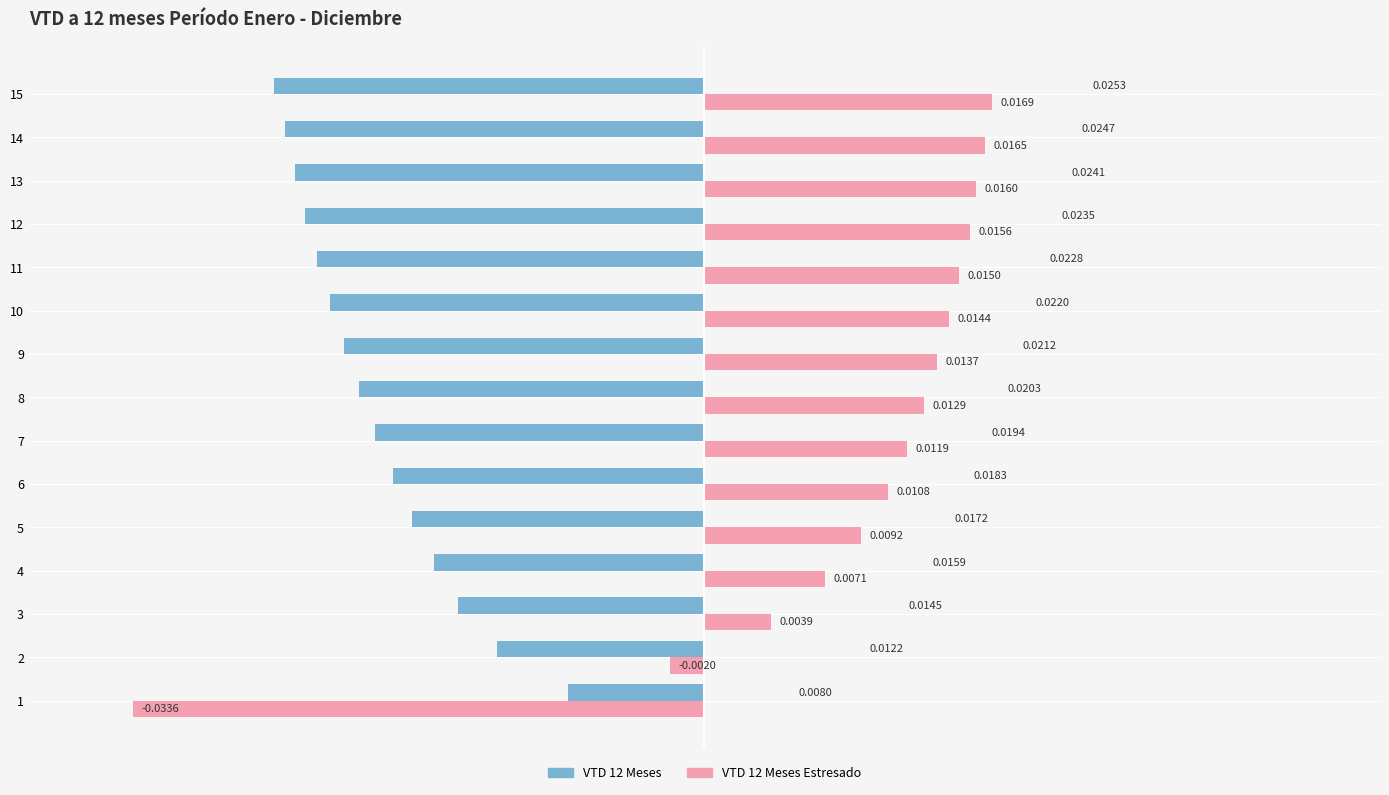

Which series changed the most between 5 and 14?

VTD 12 Meses